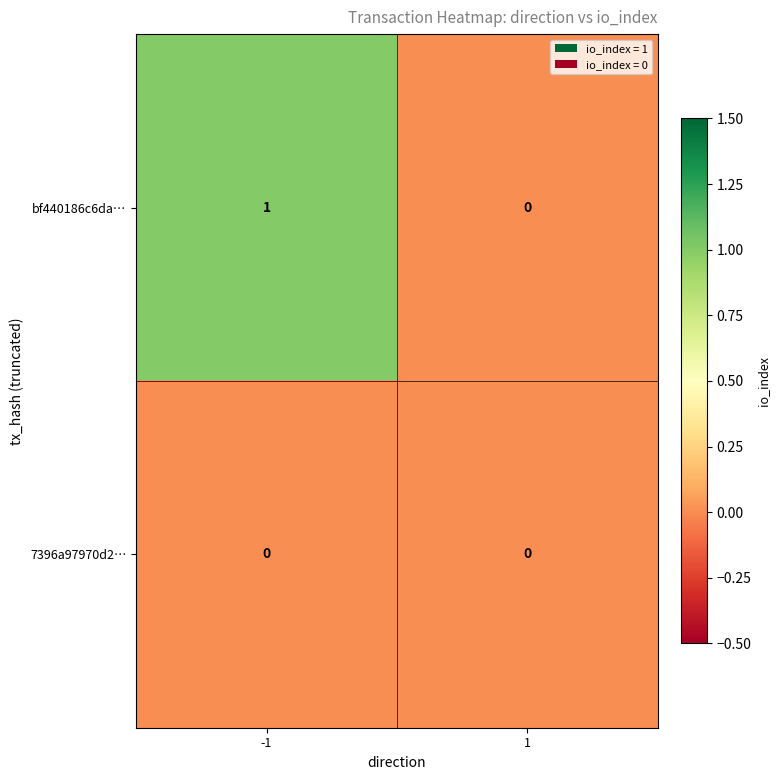

Which series has the largest total across all categories?

bf440186c6da…